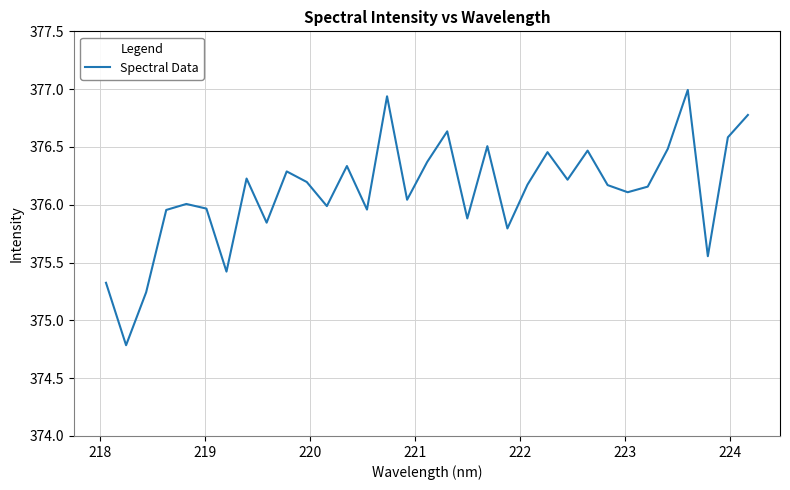

What is the difference between the maximum and minimum values?

2.2